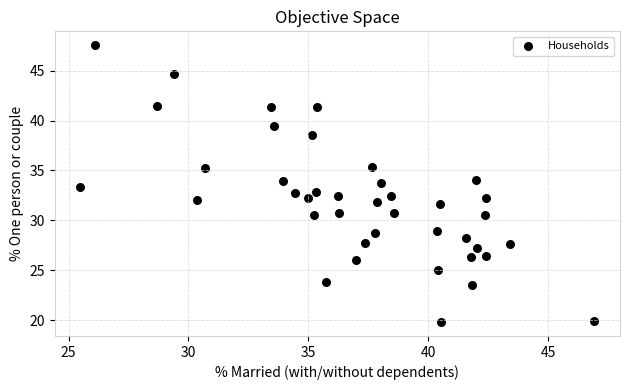

What is the range of X values (max minus min)?

21.4